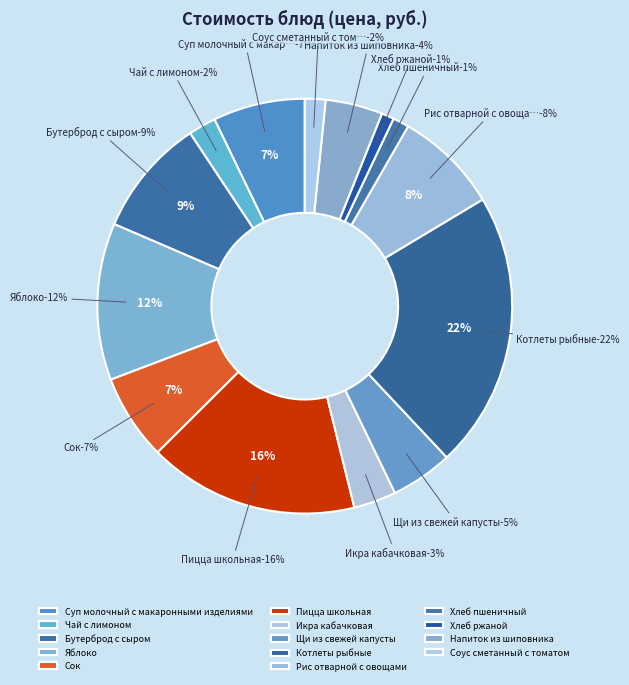

The Икра кабачковая slice represents 3% of the pie. True or false?

True